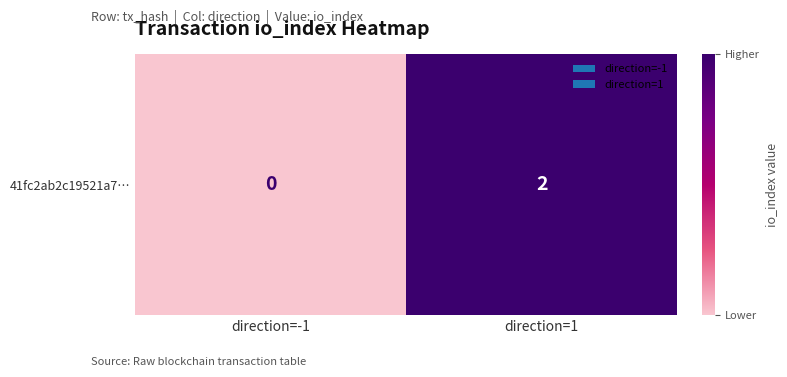

How many series are shown in this chart?

1